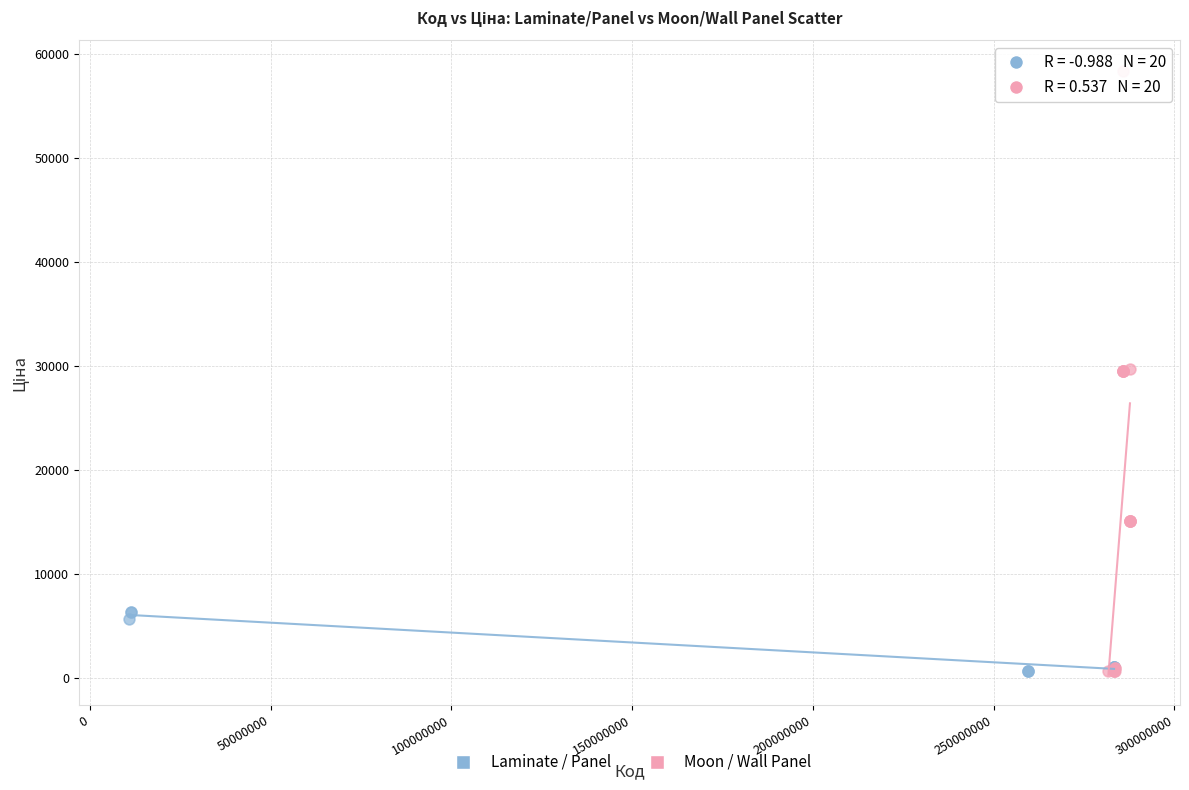

Which series reaches the maximum Y coordinate?

Moon / Wall Panel